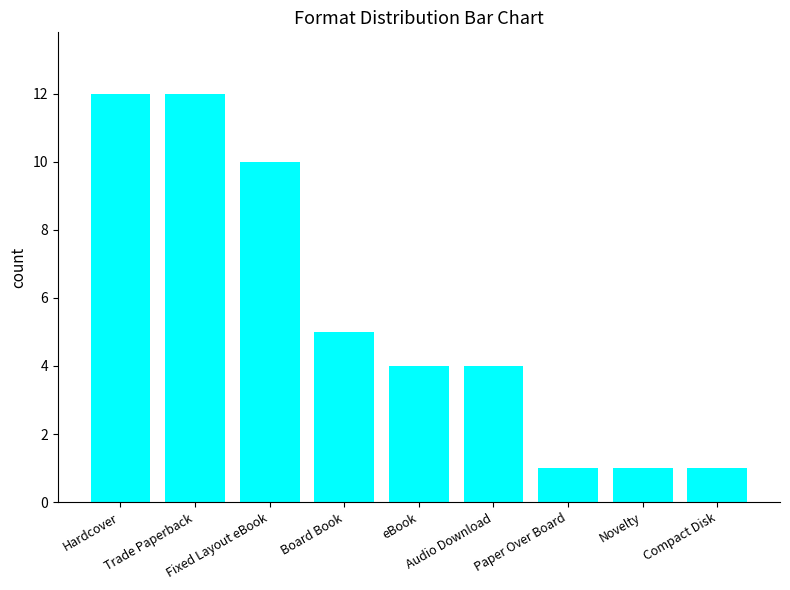

Between Trade Paperback and Audio Download, which is larger?

Trade Paperback